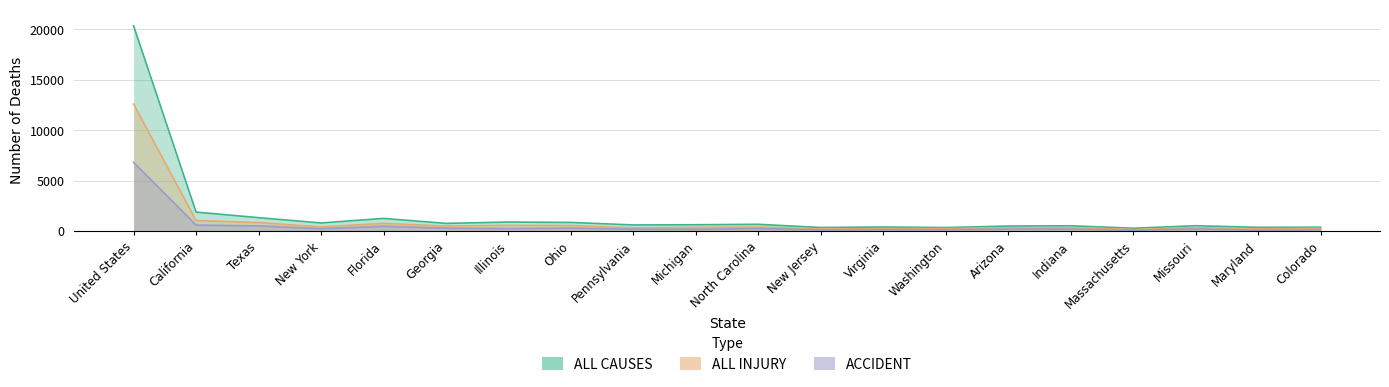

The ACCIDENT series shows 213 at Texas. True or false?

False